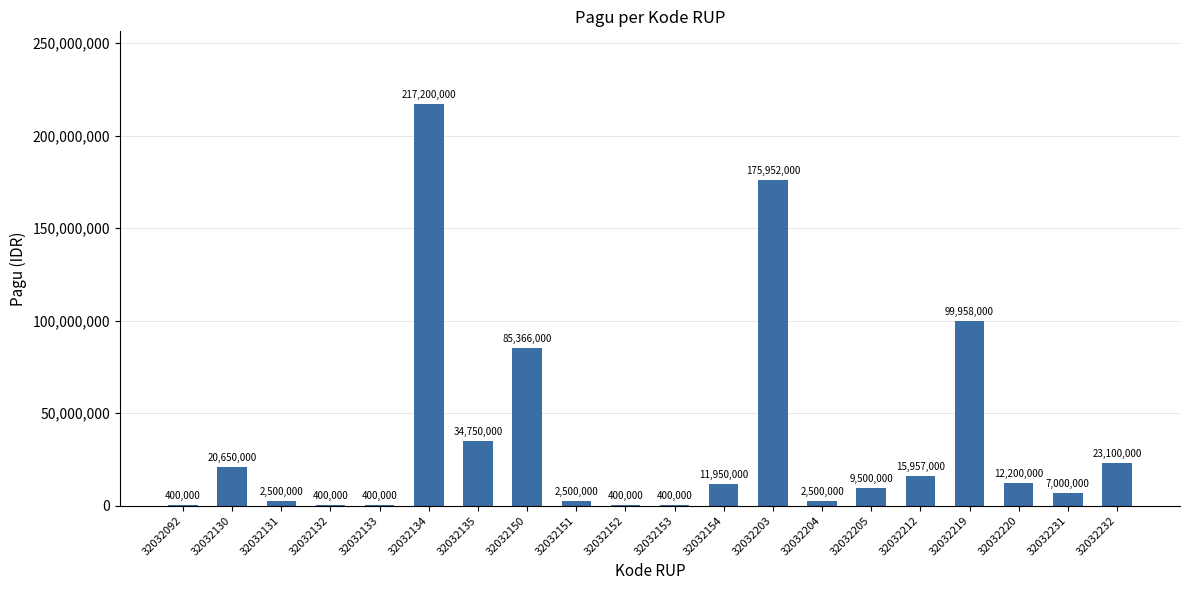

What is the sum of the values at 32032152 and 32032130?

21050000